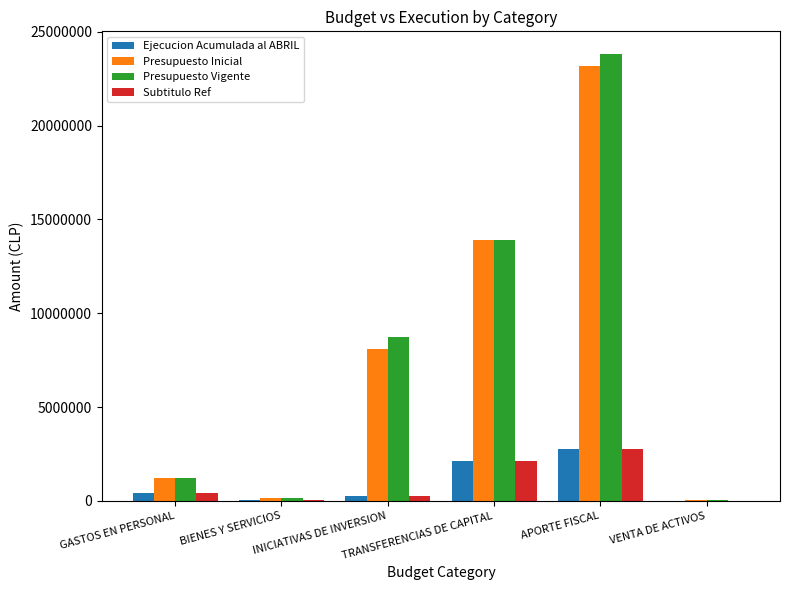

What is the sum of all Ejecucion Acumulada al ABRIL values?

5561564